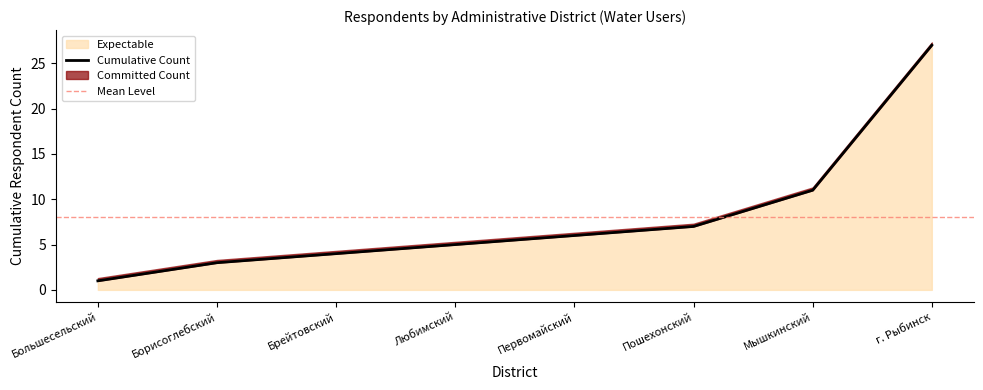

Which category has the lowest value in the Expectable series?

Большесельский